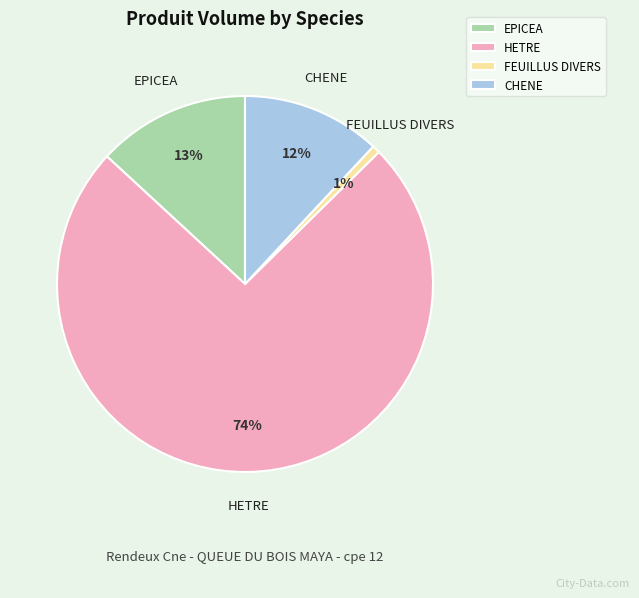

Is it true that EPICEA is 20% of the pie?

False